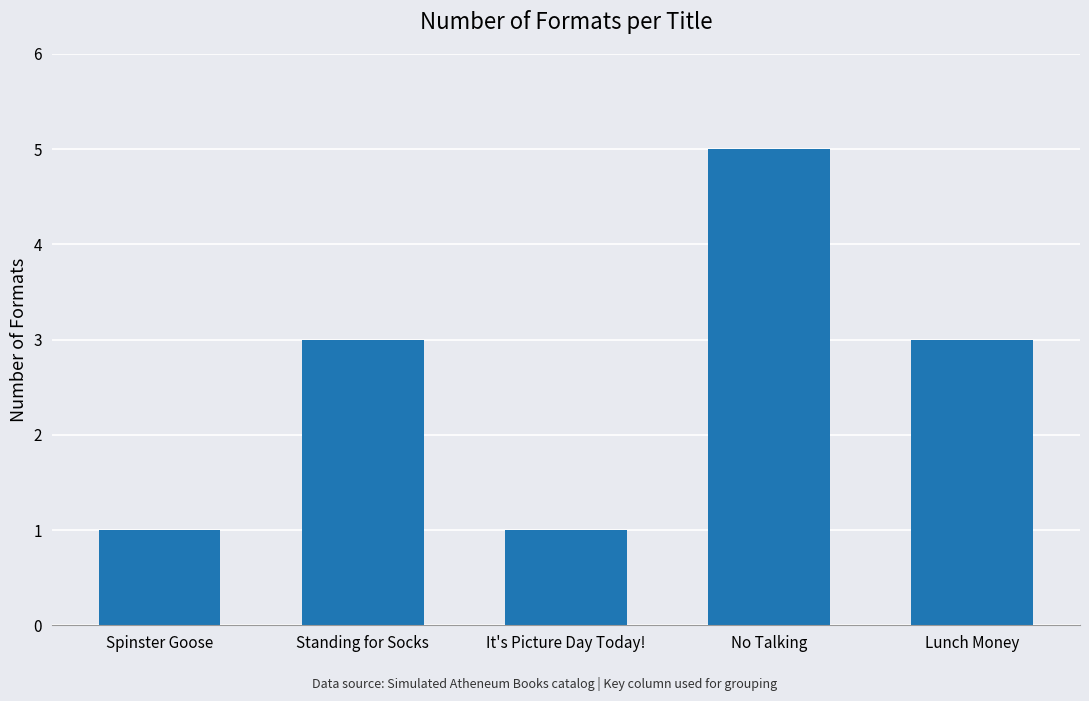

What is the greatest value displayed?

5